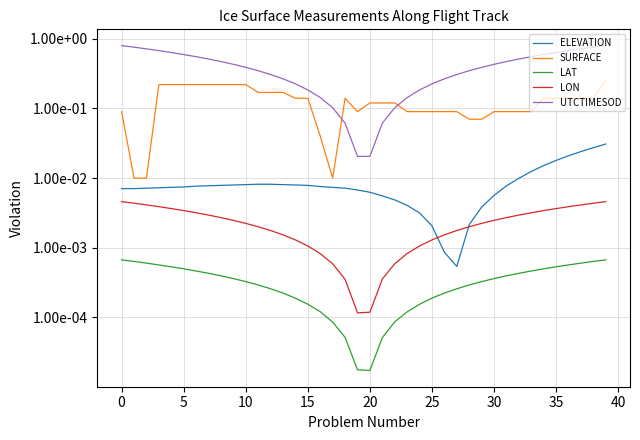

What is the label of the 19th point from the left?

18